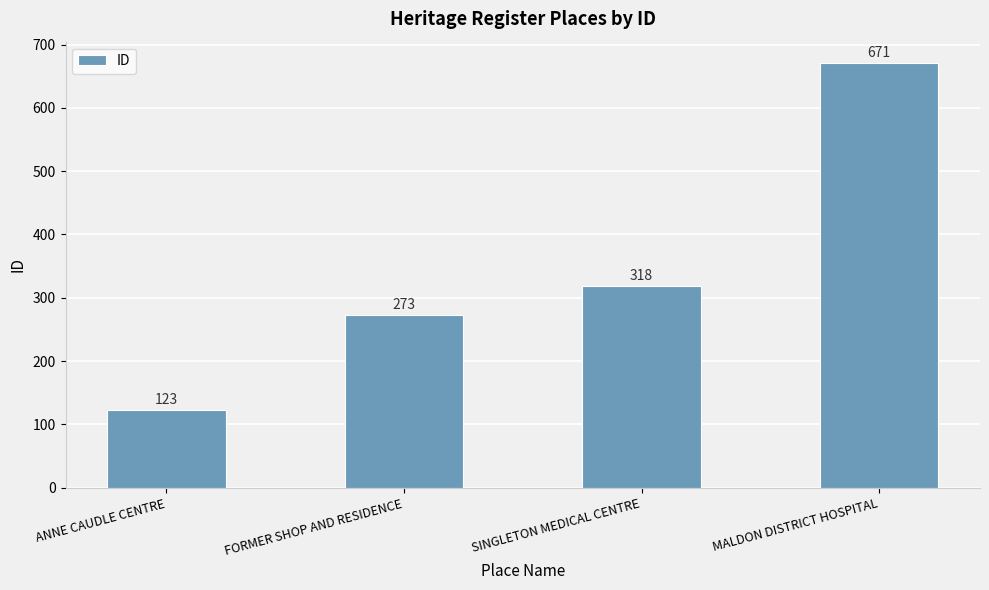

List the labels in order of value, smallest first.

ANNE CAUDLE CENTRE, FORMER SHOP AND RESIDENCE, SINGLETON MEDICAL CENTRE, MALDON DISTRICT HOSPITAL